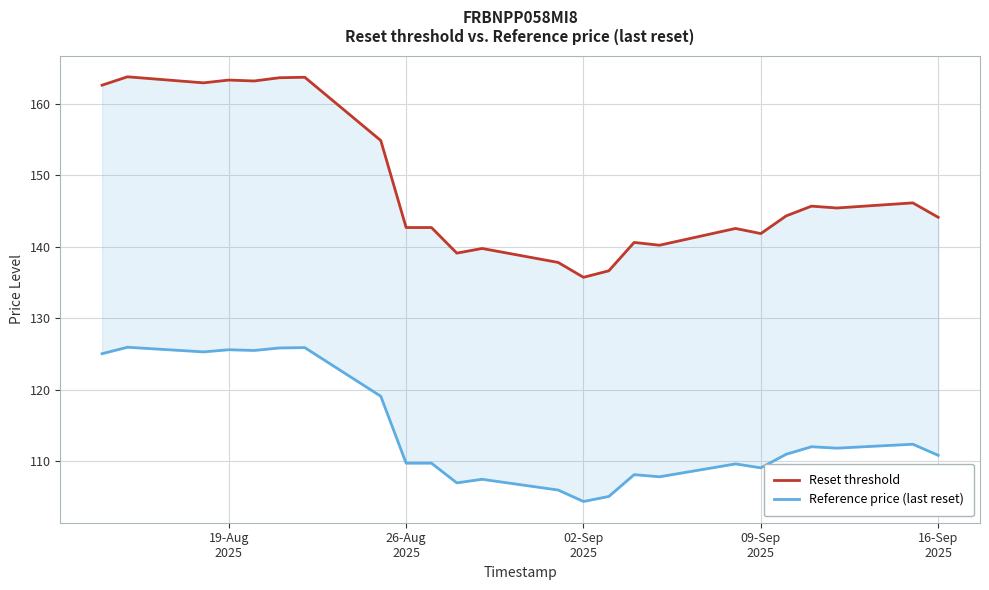

The value of Reset threshold at 17 is 184.5. True or false?

False